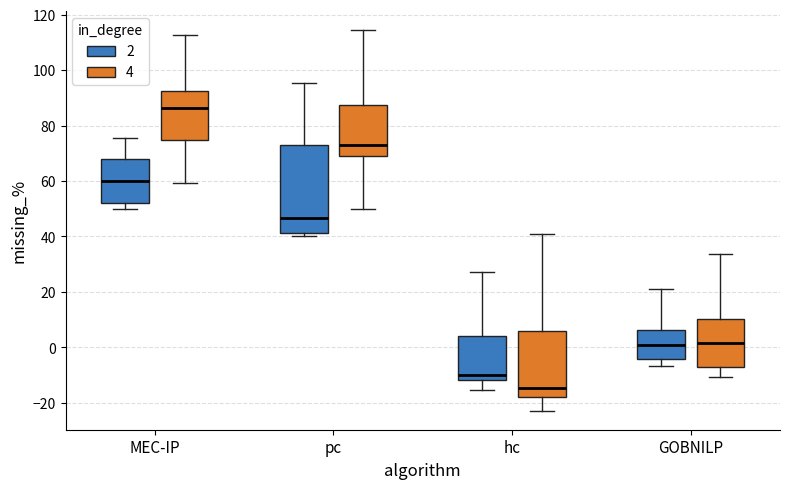

Which box is the tallest, from its lower edge to its upper edge?

pc (2)